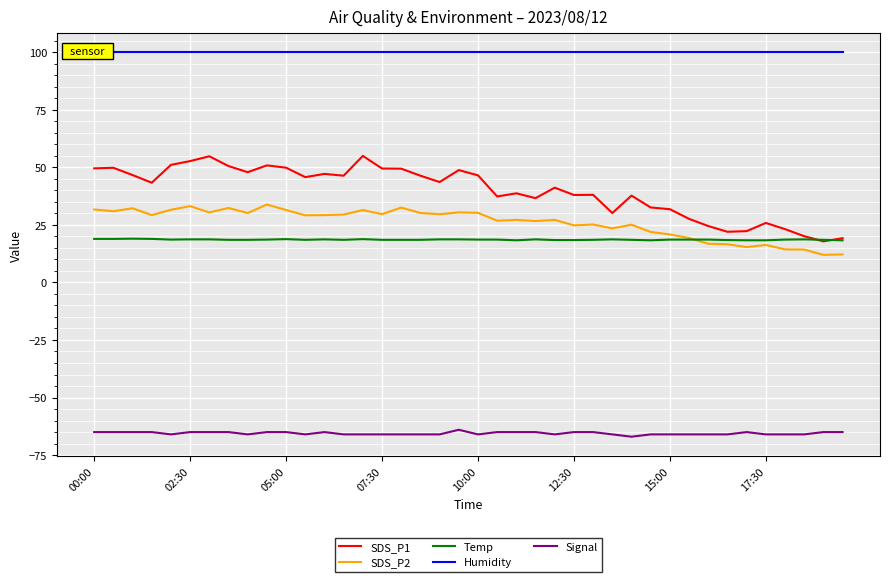

True or false: Signal and Temp intersect in this chart.

False